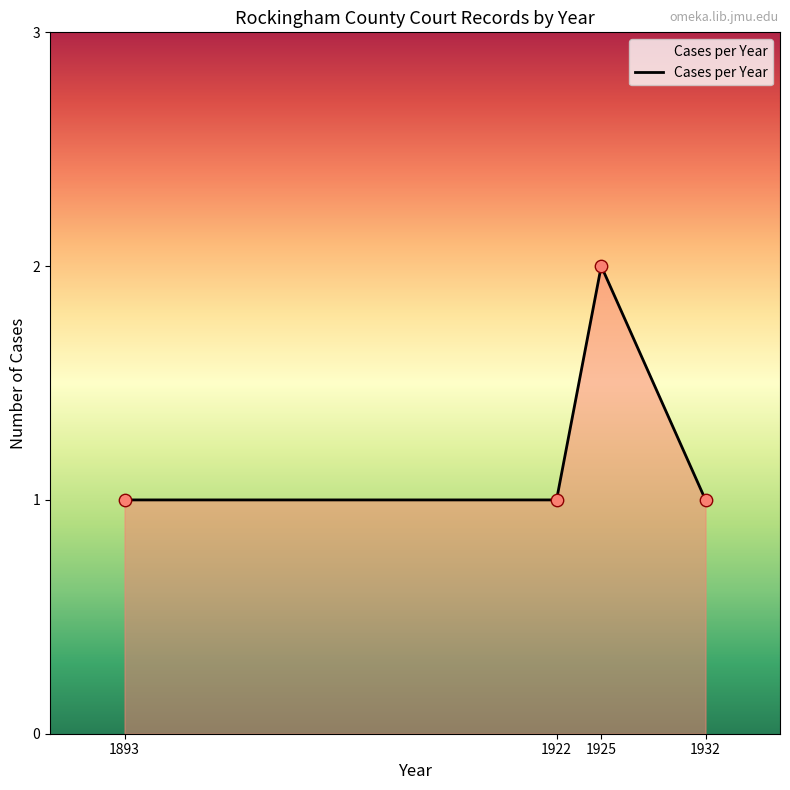

Approximately how many times larger is the value at 1925 compared to 1922?

2.0